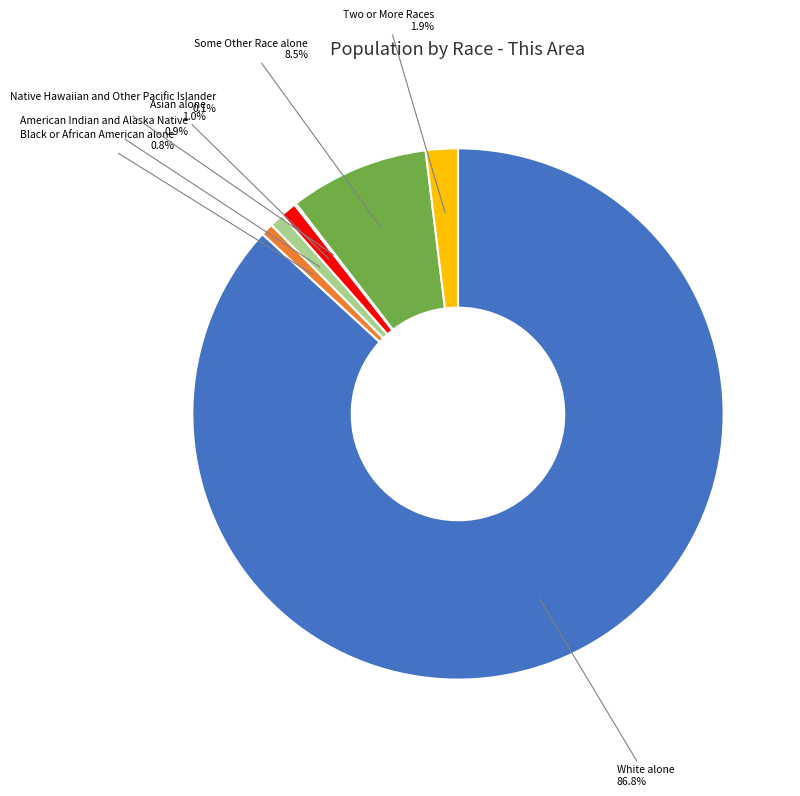

Is there a majority slice in this chart?

Yes